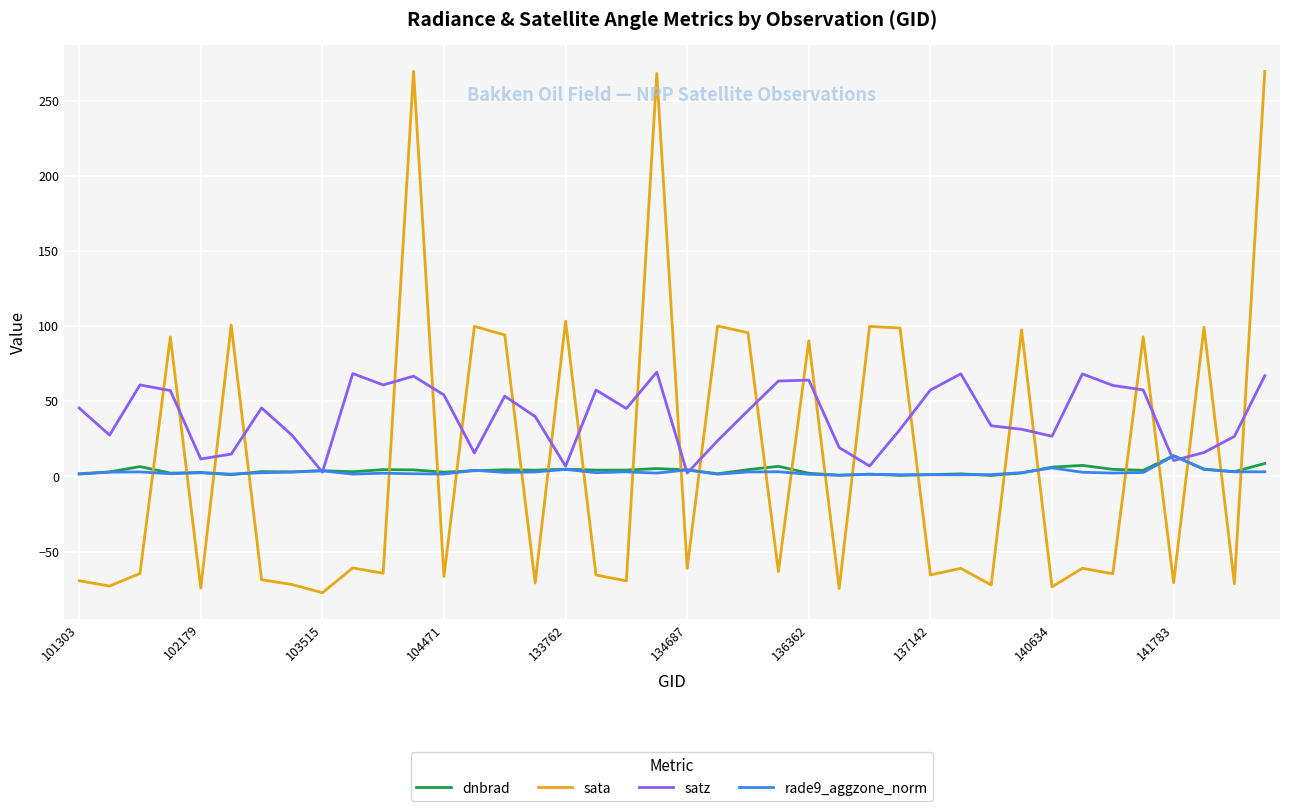

What is the highest value of the dnbrad series?

13.8